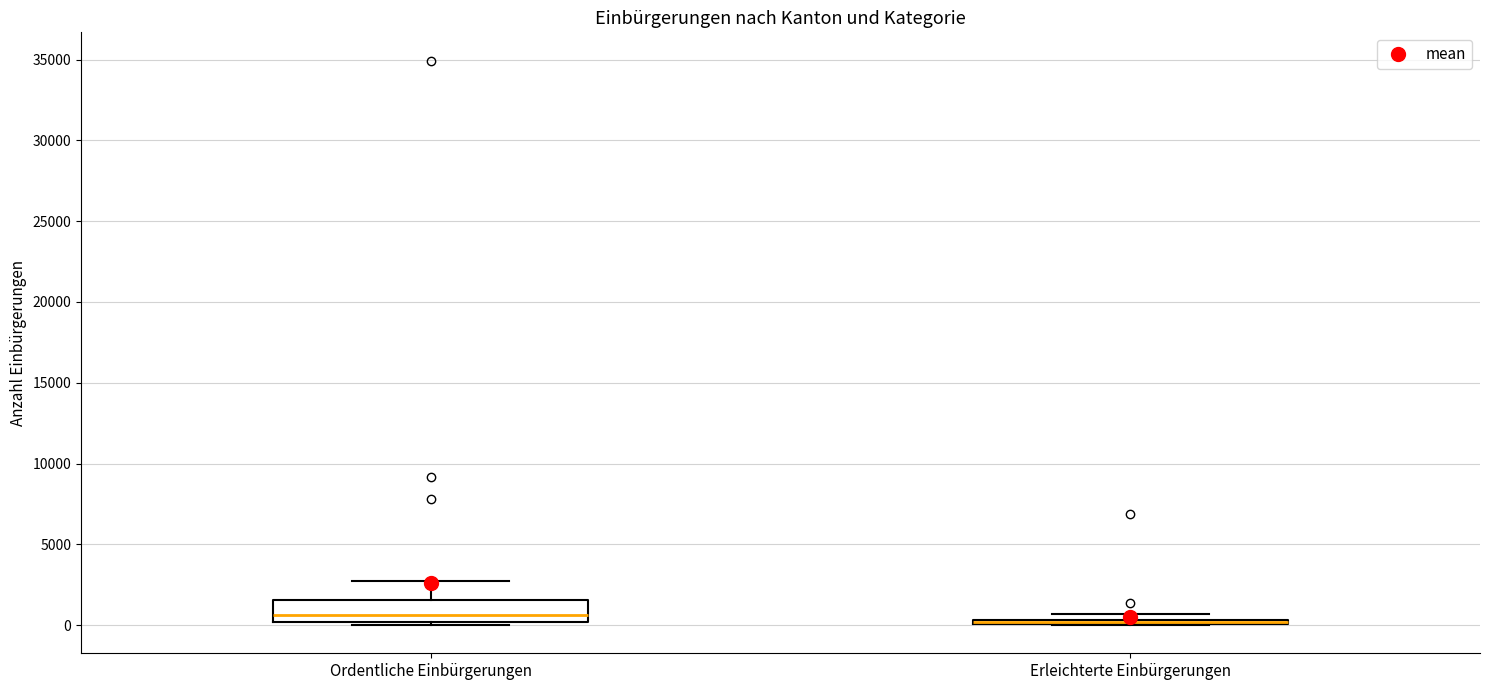

Comparing the boxes themselves (not the whiskers), which one is the tallest?

Ordentliche Einbürgerungen